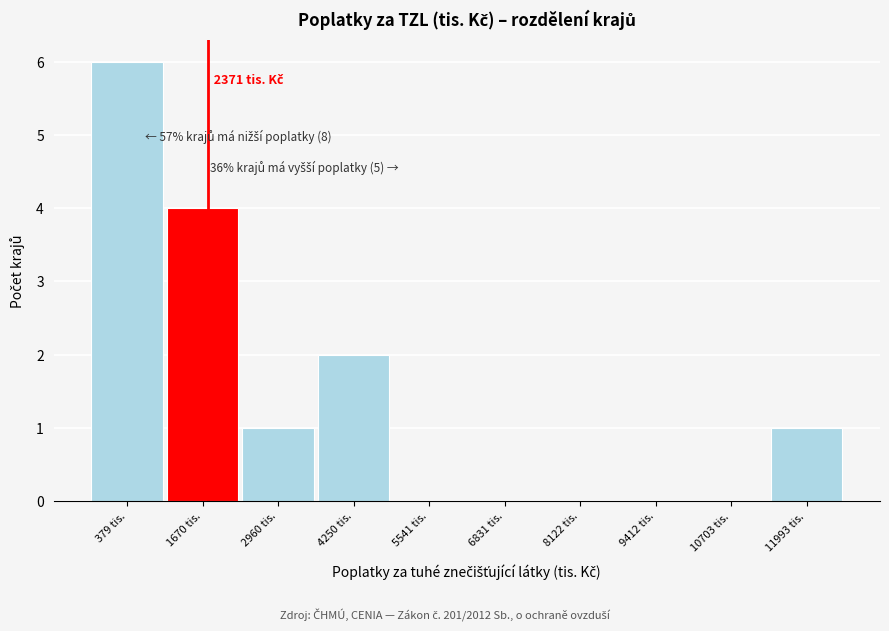

Reading left to right, what are all the values shown in this chart?

379 tis.=6	1670 tis.=4	2960 tis.=1	4250 tis.=2	5541 tis.=0	6831 tis.=0	8122 tis.=0	9412 tis.=0	10703 tis.=0	11993 tis.=1